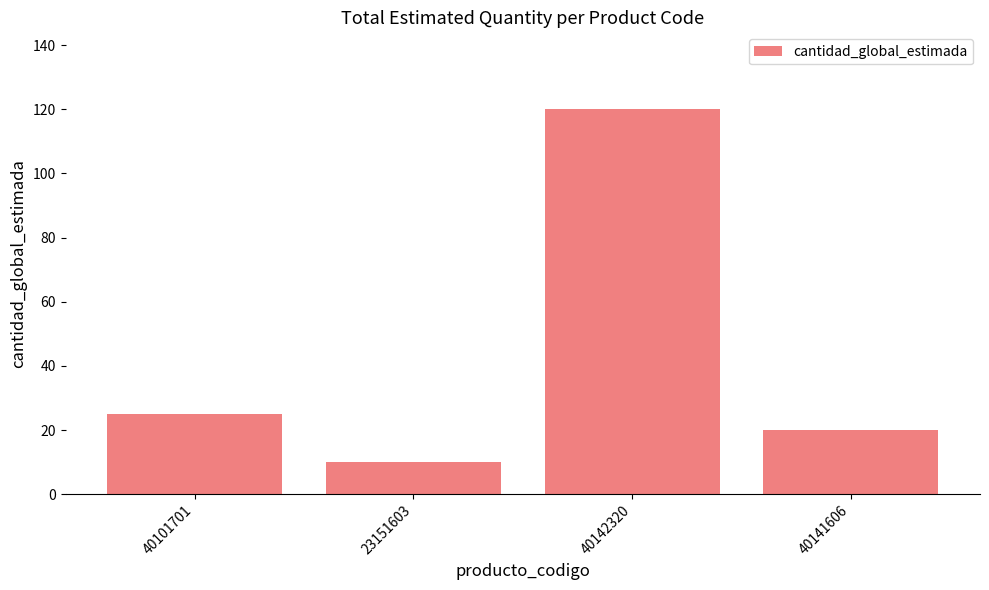

How many distinct data groups are displayed?

1